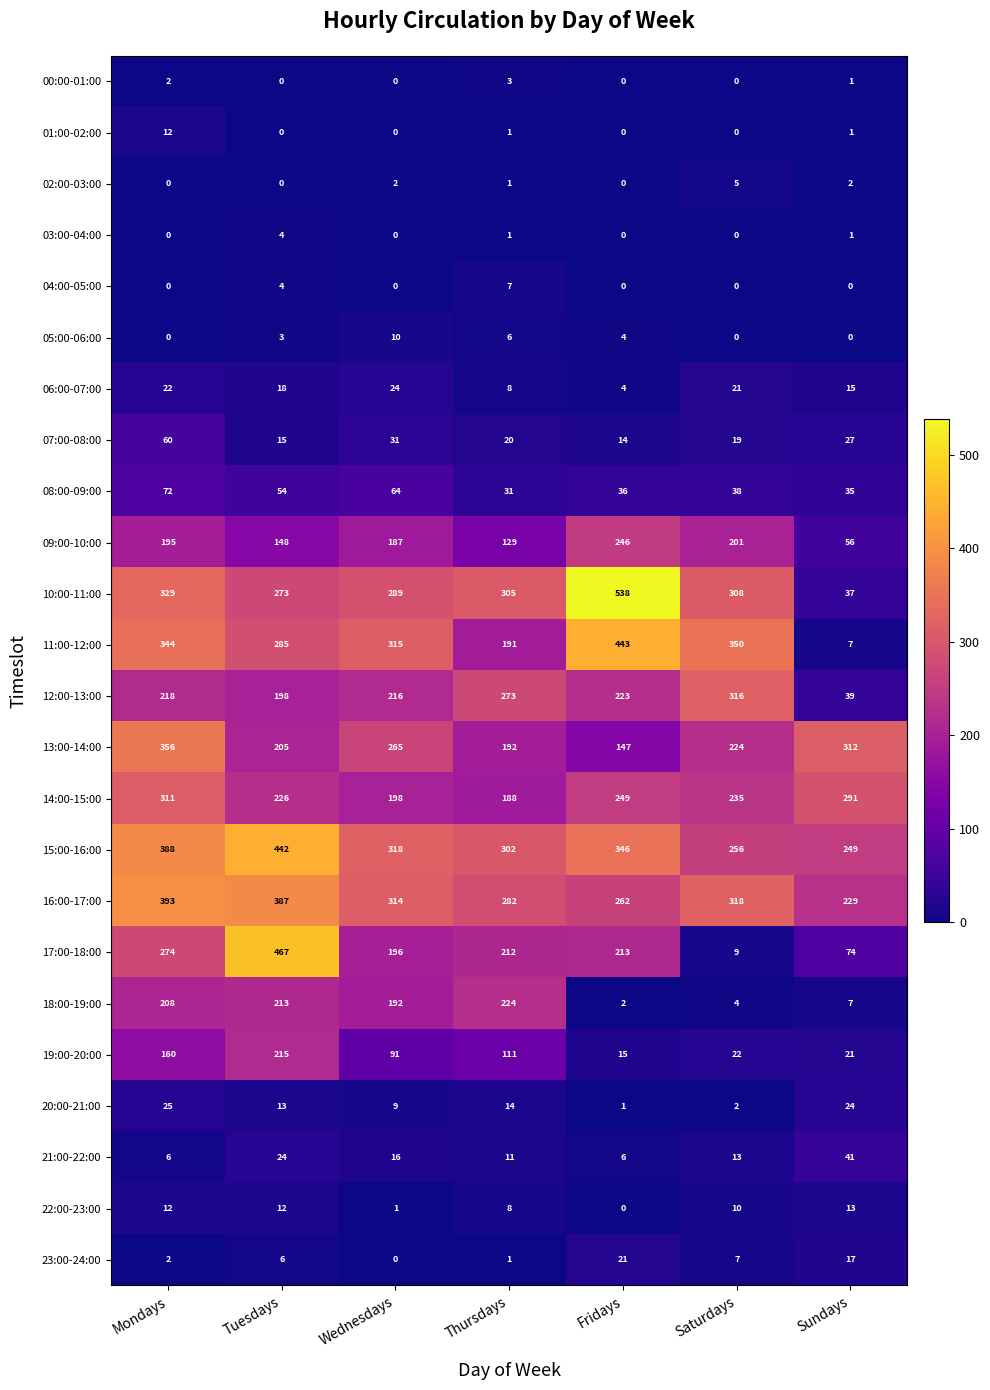

At how many categories does at least one series exceed 82?

7